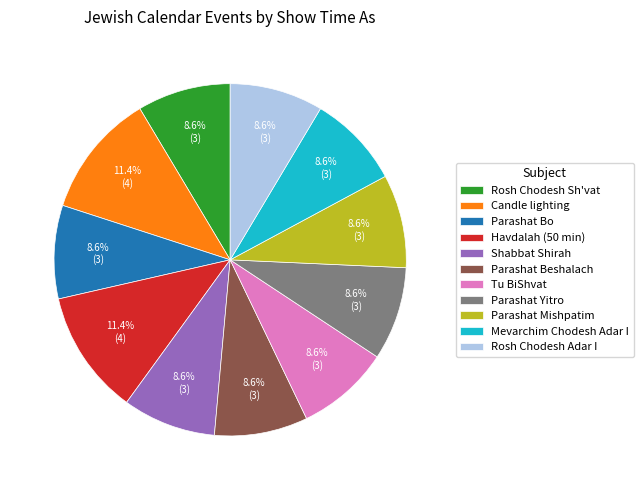

To the nearest percent, what portion does Rosh Chodesh Adar I represent?

9%